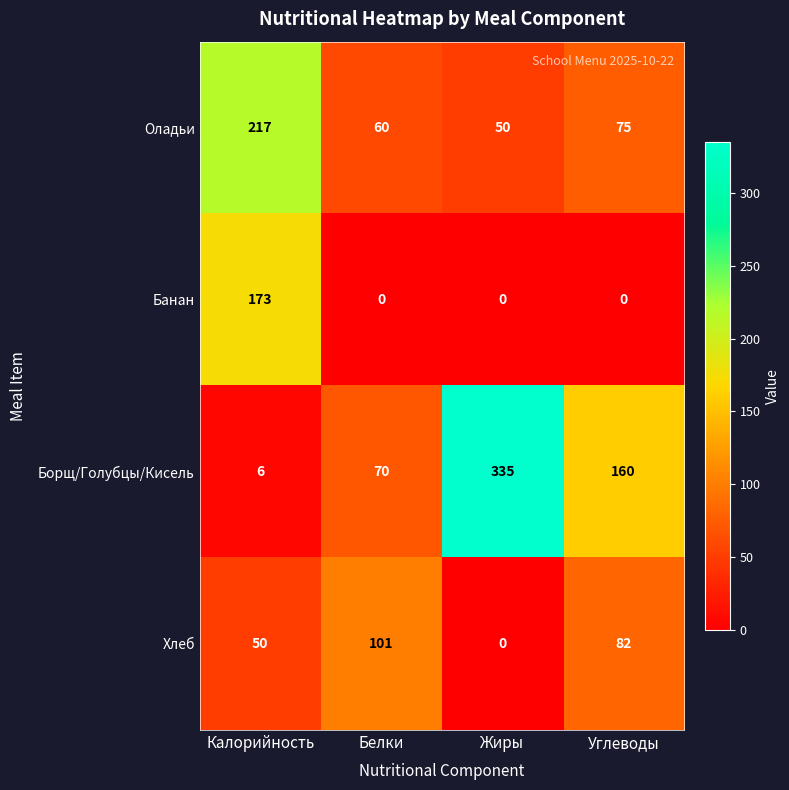

What is the average value of the Борщ/Голубцы/Кисель series?

143